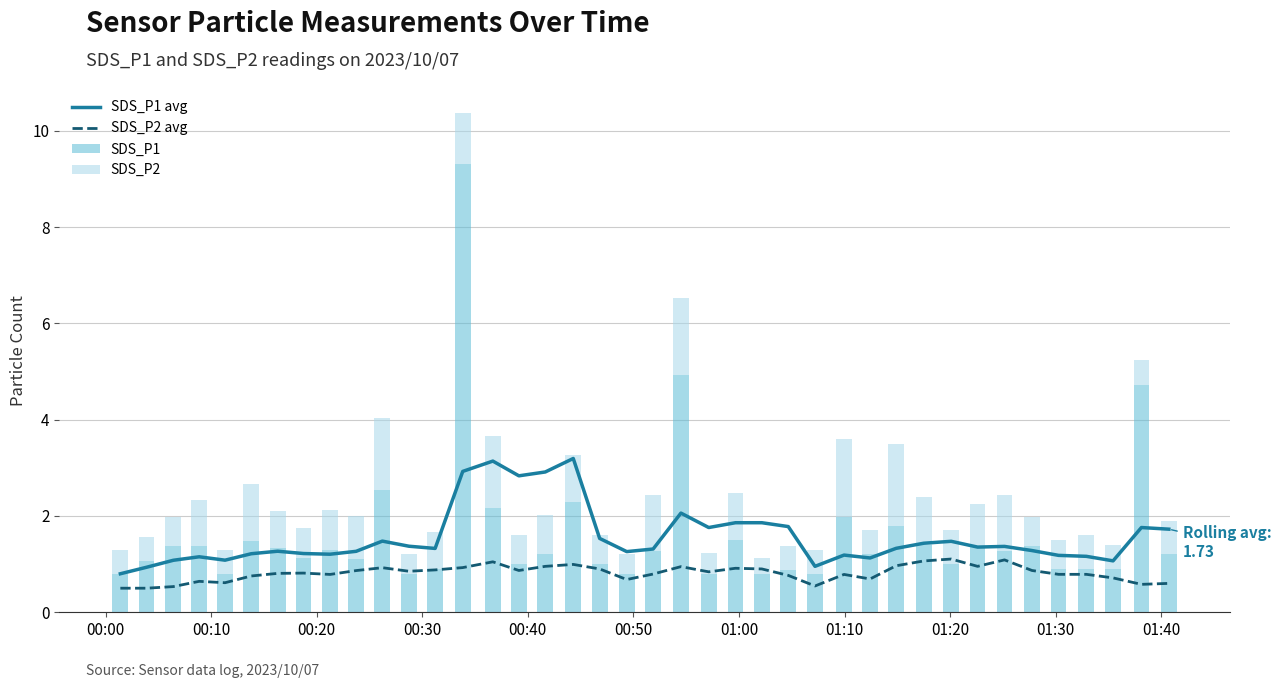

Rank the series by their maximum value, from lowest to highest.

SDS_P2 avg, SDS_P2, SDS_P1 avg, SDS_P1